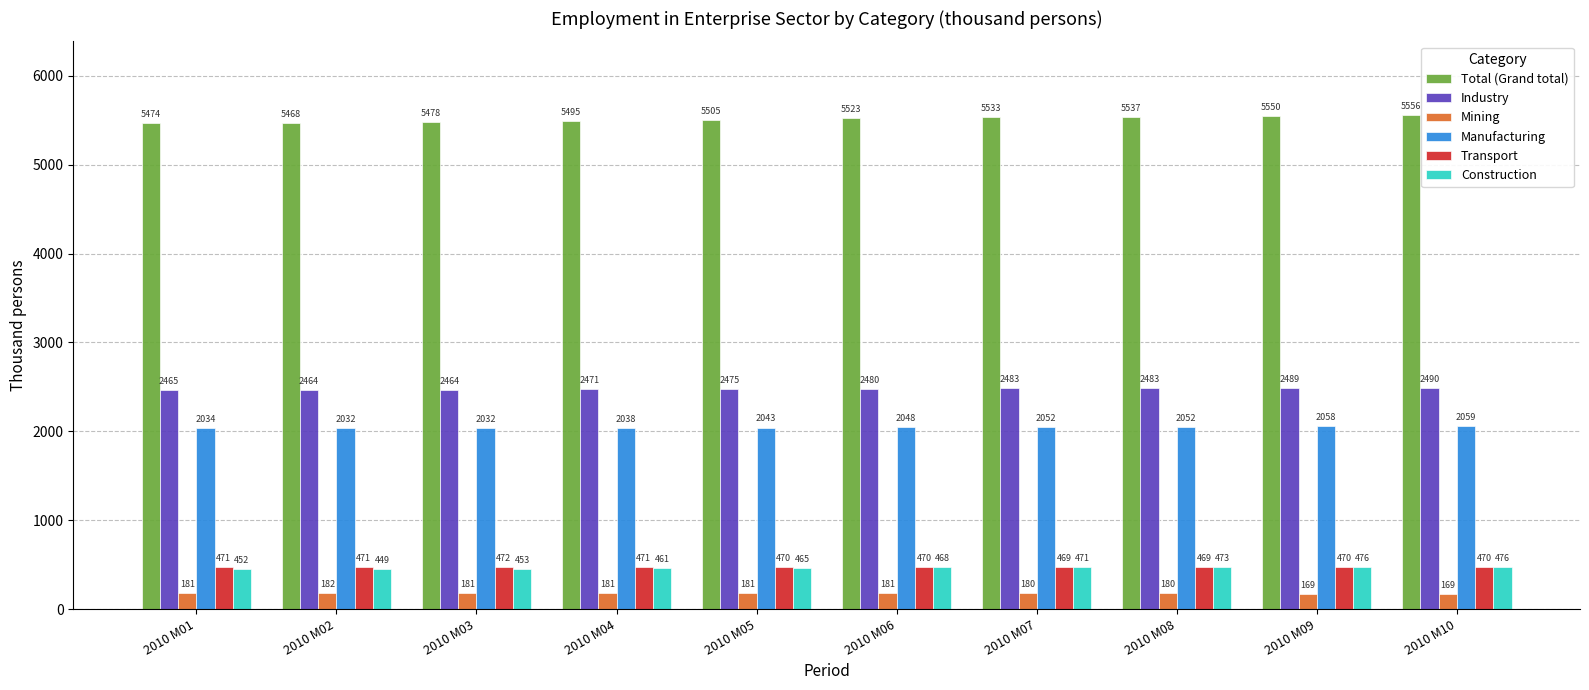

What is the value of the Total (Grand total) bar at the 7th from the left?

5533